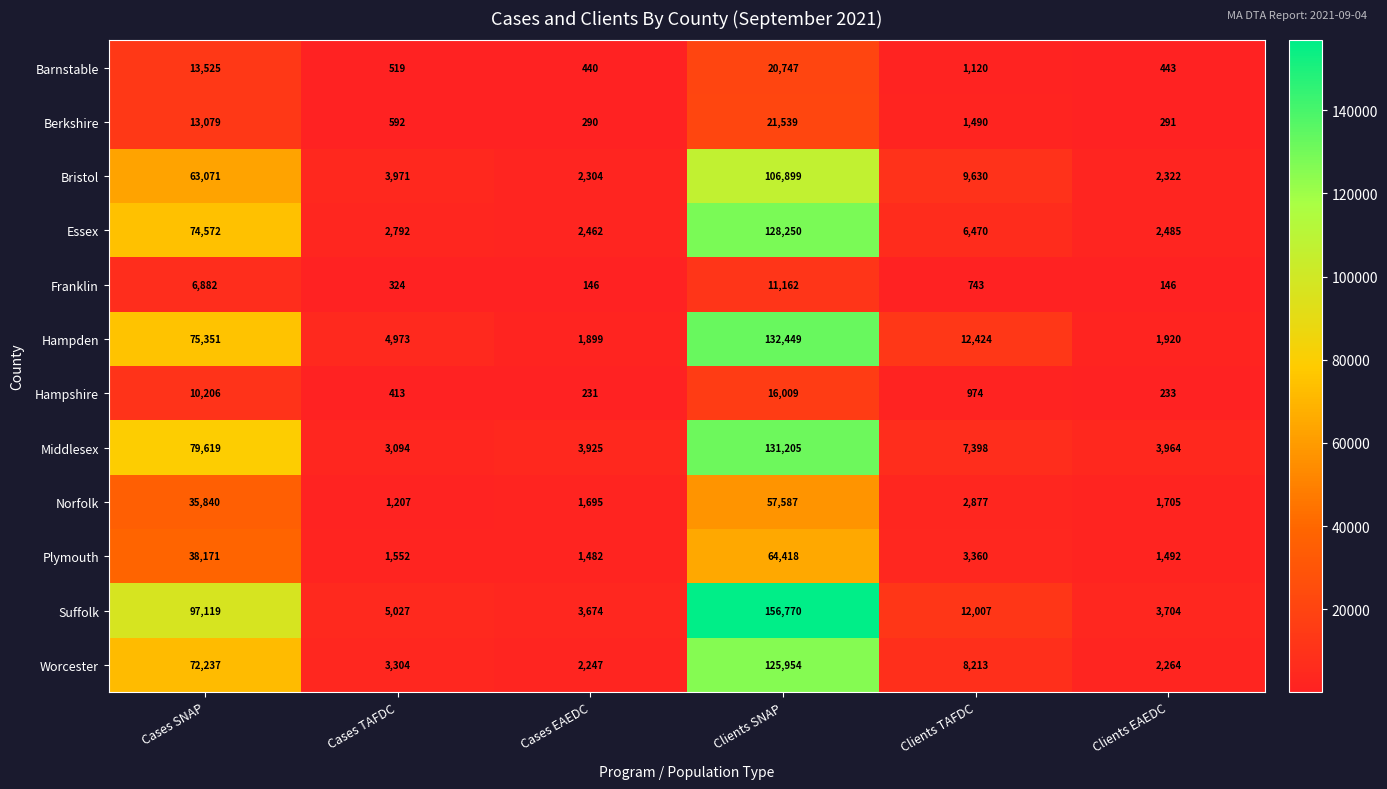

Which series has the largest range (max minus min)?

Suffolk